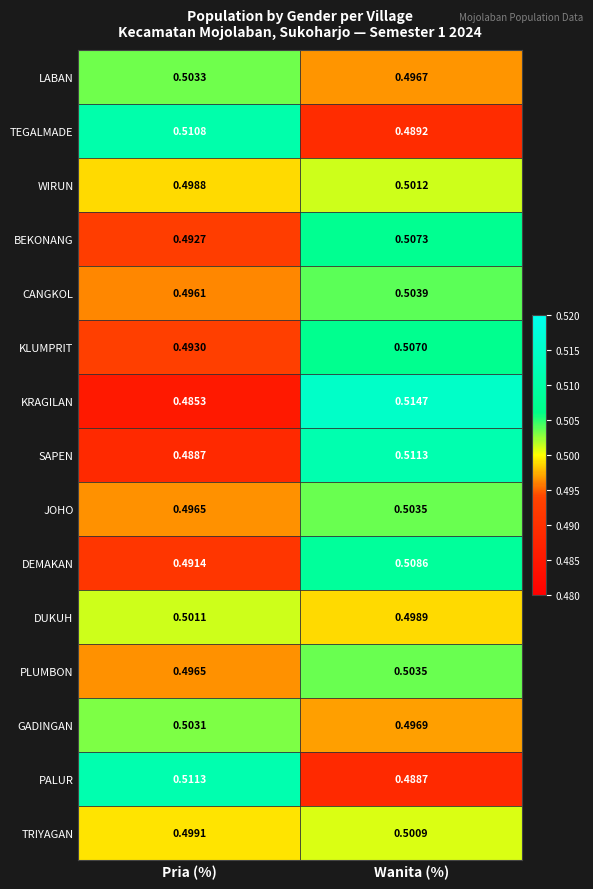

Between Pria (%) and Wanita (%), which series saw the biggest shift?

KRAGILAN